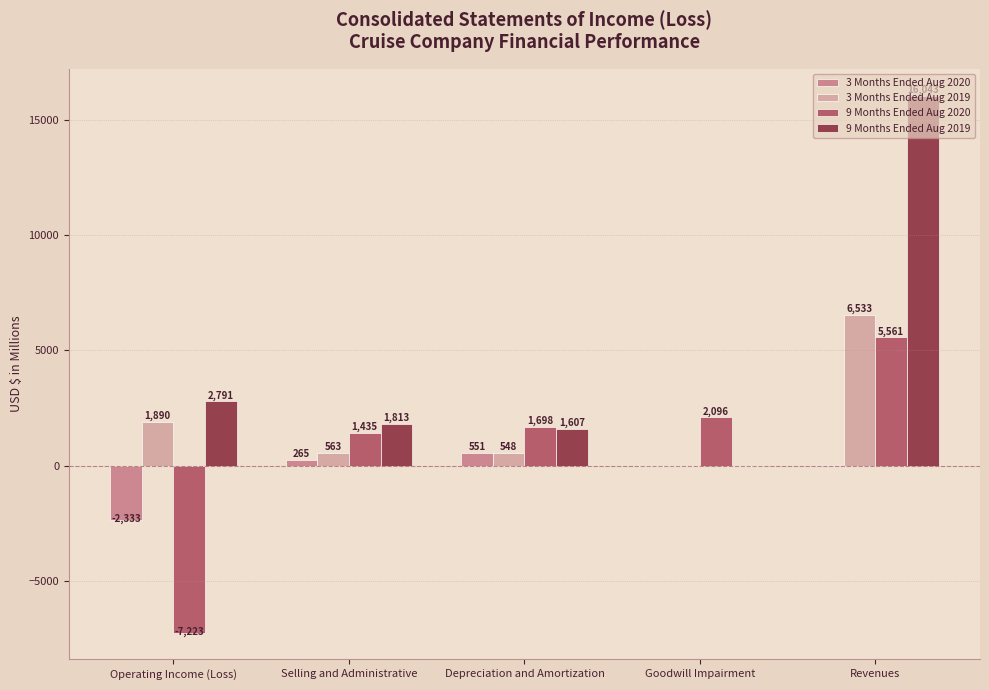

Between Operating Income (Loss) and Goodwill Impairment, which series saw the biggest shift?

9 Months Ended Aug 2020